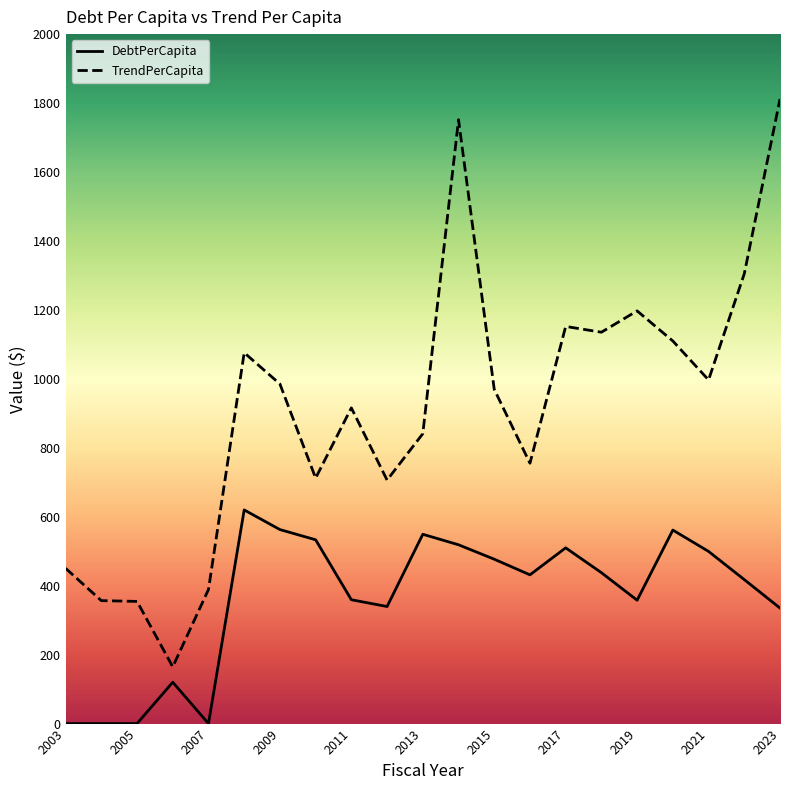

List the series in order of their peak value, highest first.

TrendPerCapita, DebtPerCapita